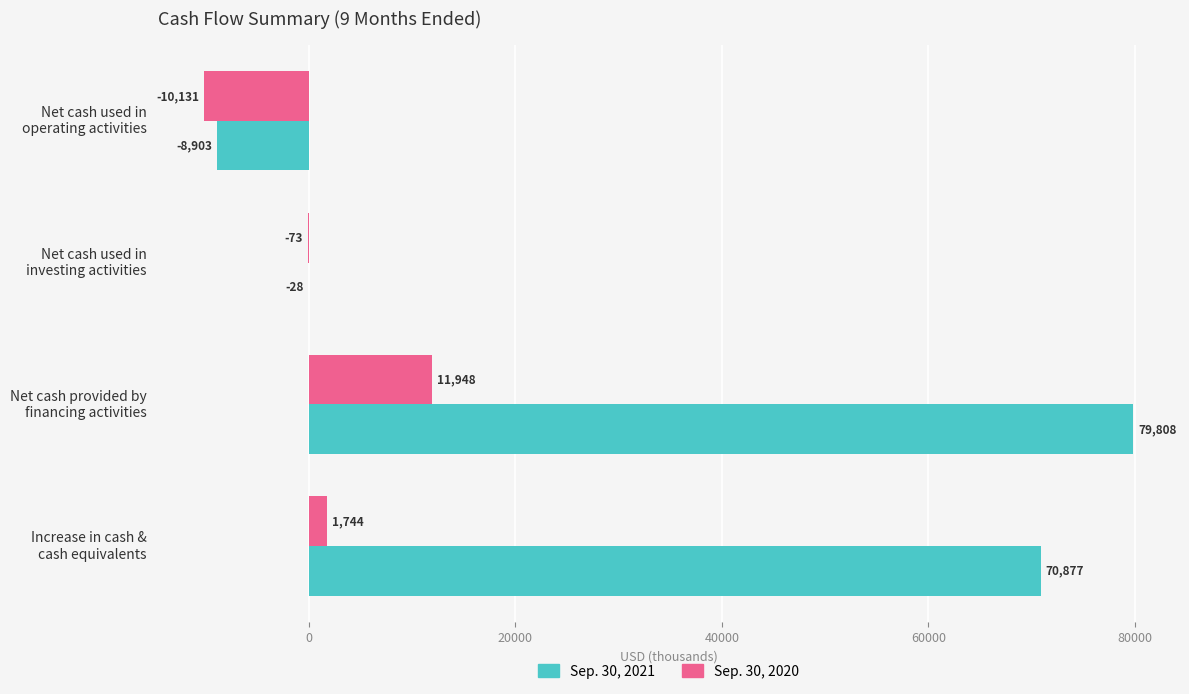

Which series has the largest total across all categories?

Sep. 30, 2021